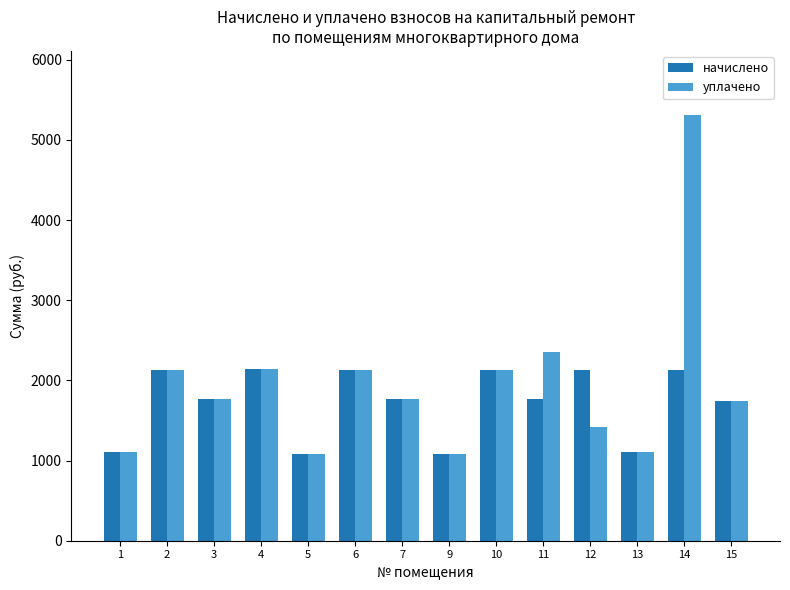

Which series has the widest spread of values?

уплачено